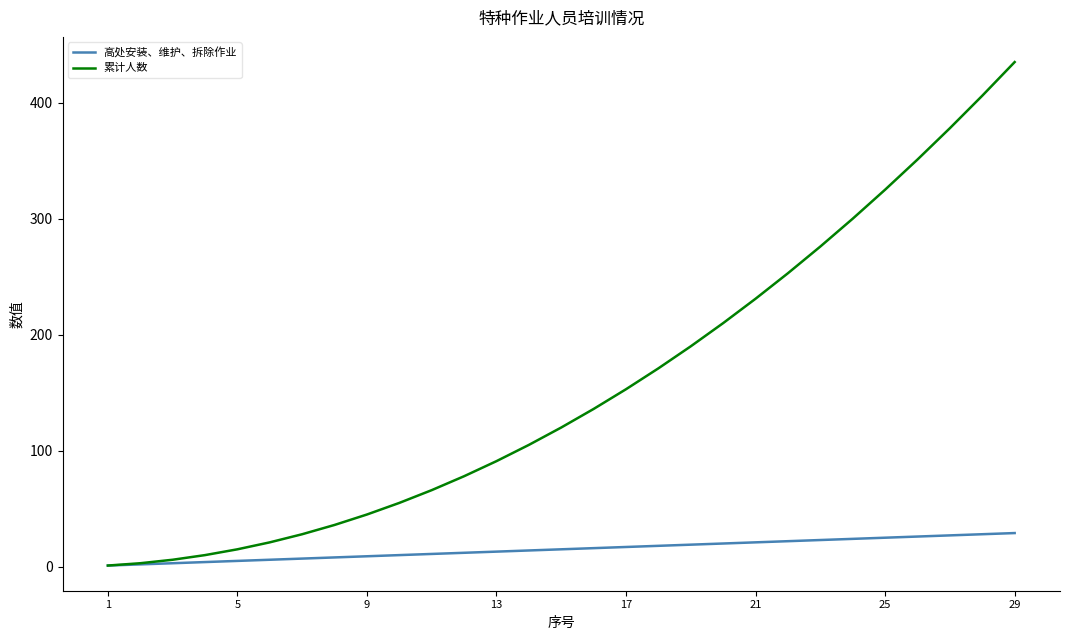

What is the maximum value shown in the chart?

435